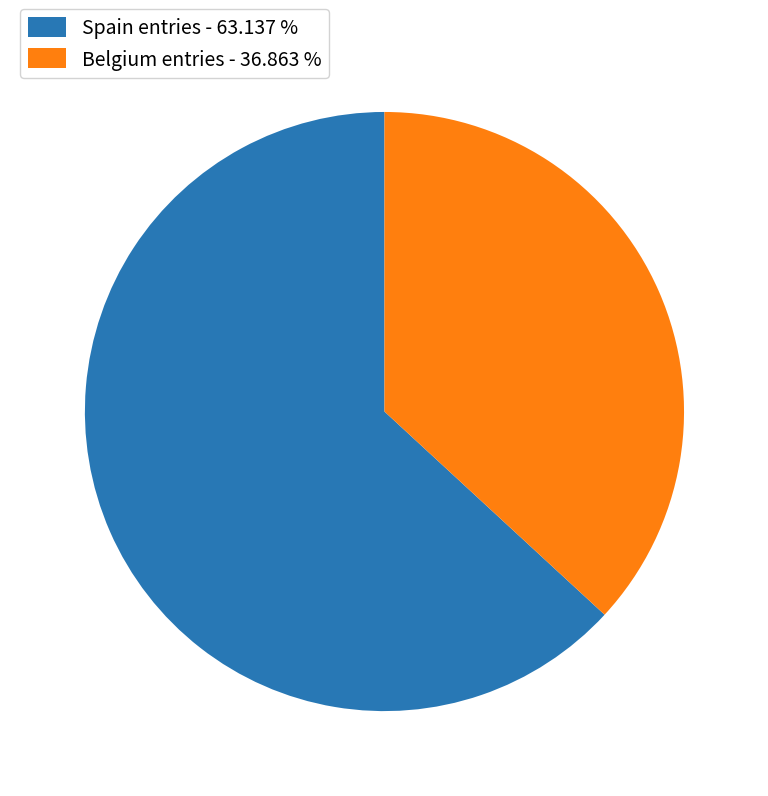

Between Belgium entries - 36.863 % and Spain entries - 63.137 %, which is larger?

Spain entries - 63.137 %